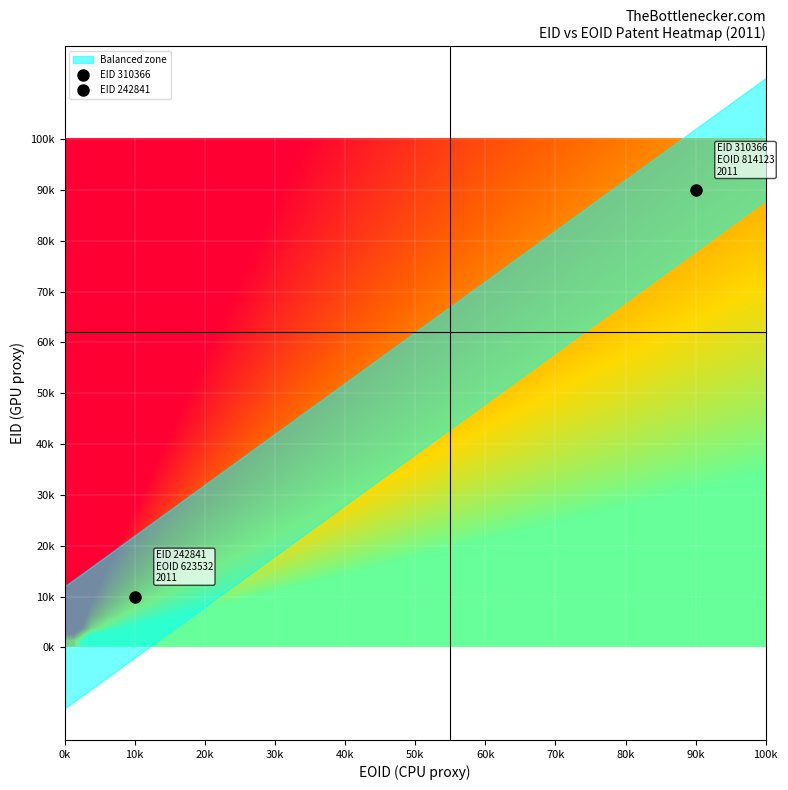

What is the greatest value displayed?

2.0